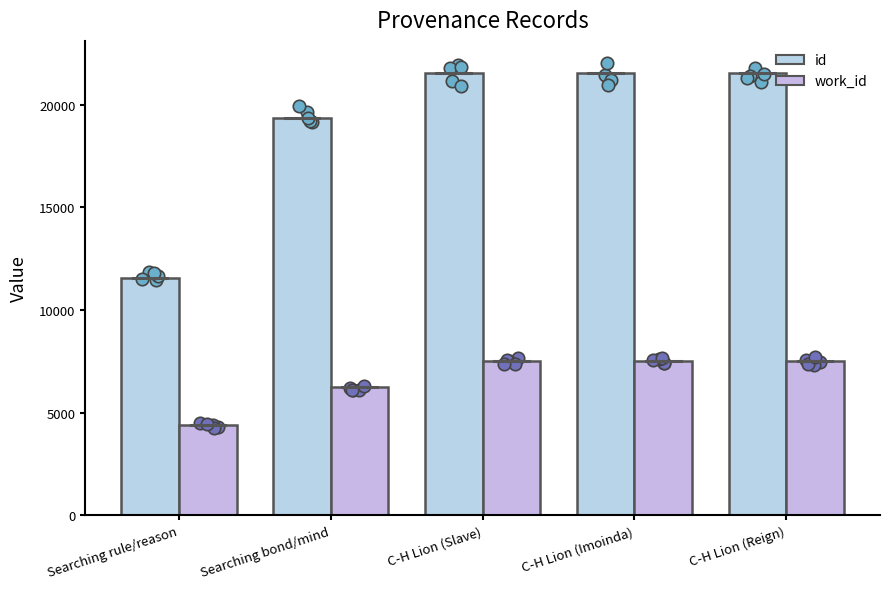

Which series reaches the minimum Y coordinate?

work_id